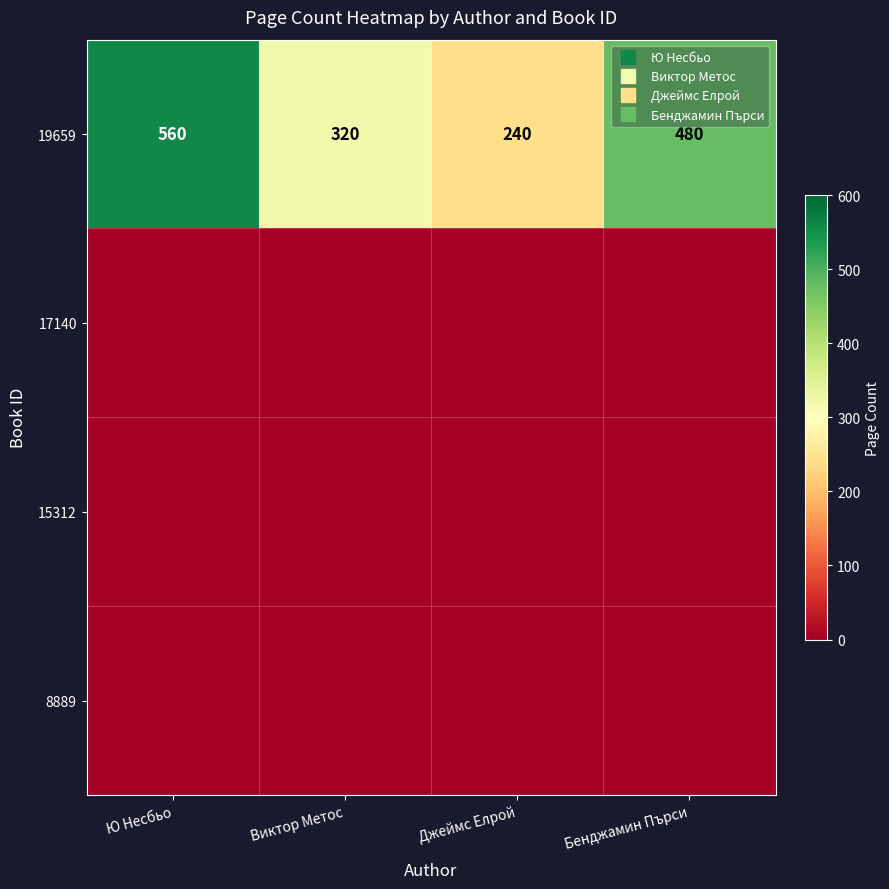

At which category is the sum across all series the highest?

Ю Несбьо